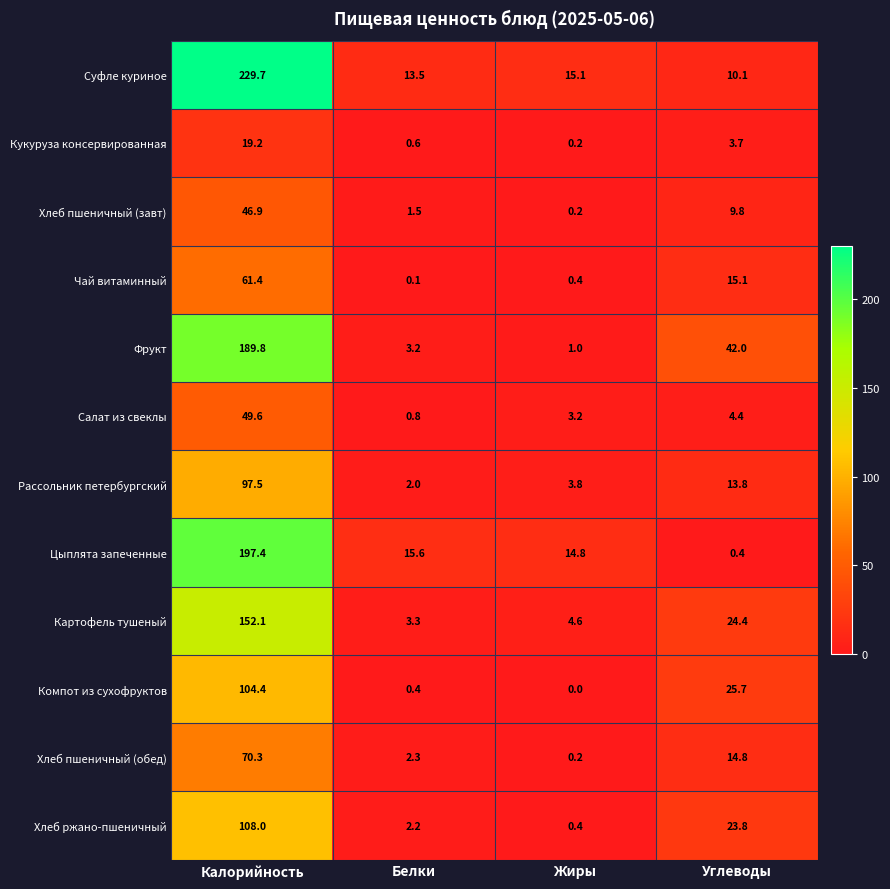

Which category has the highest value in the Суфле куриное series?

Калорийность